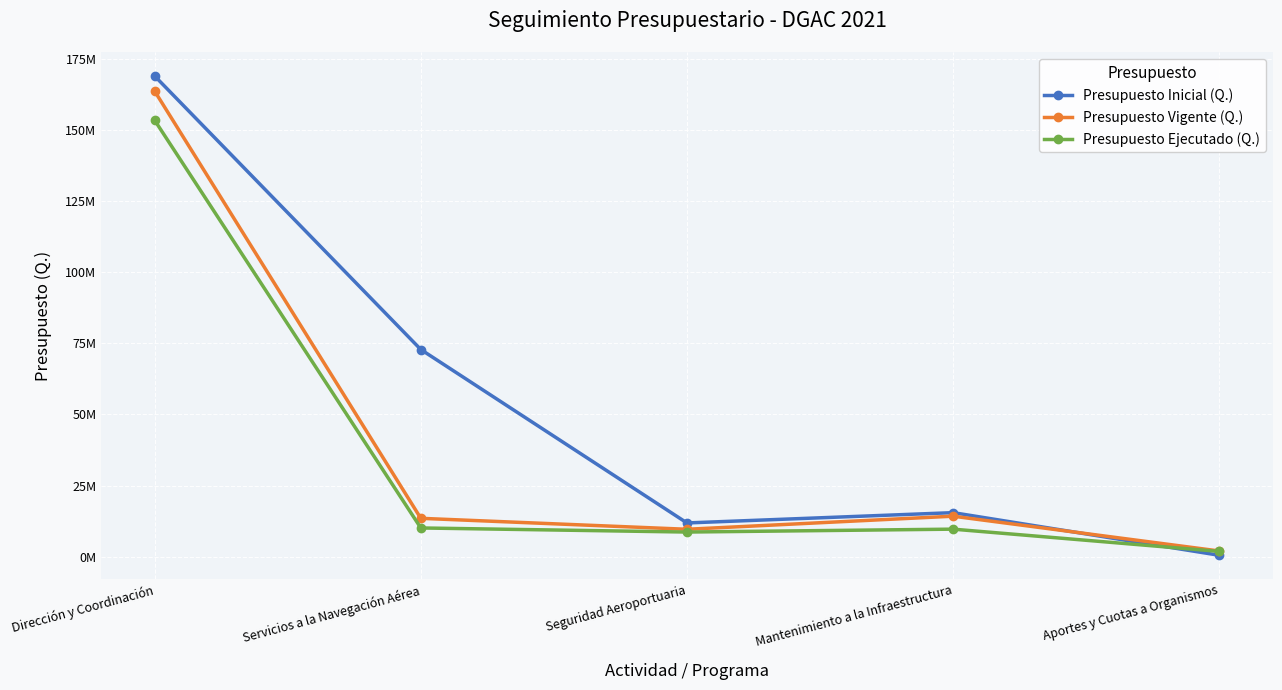

Is this an area chart (filled region under the line)?

No